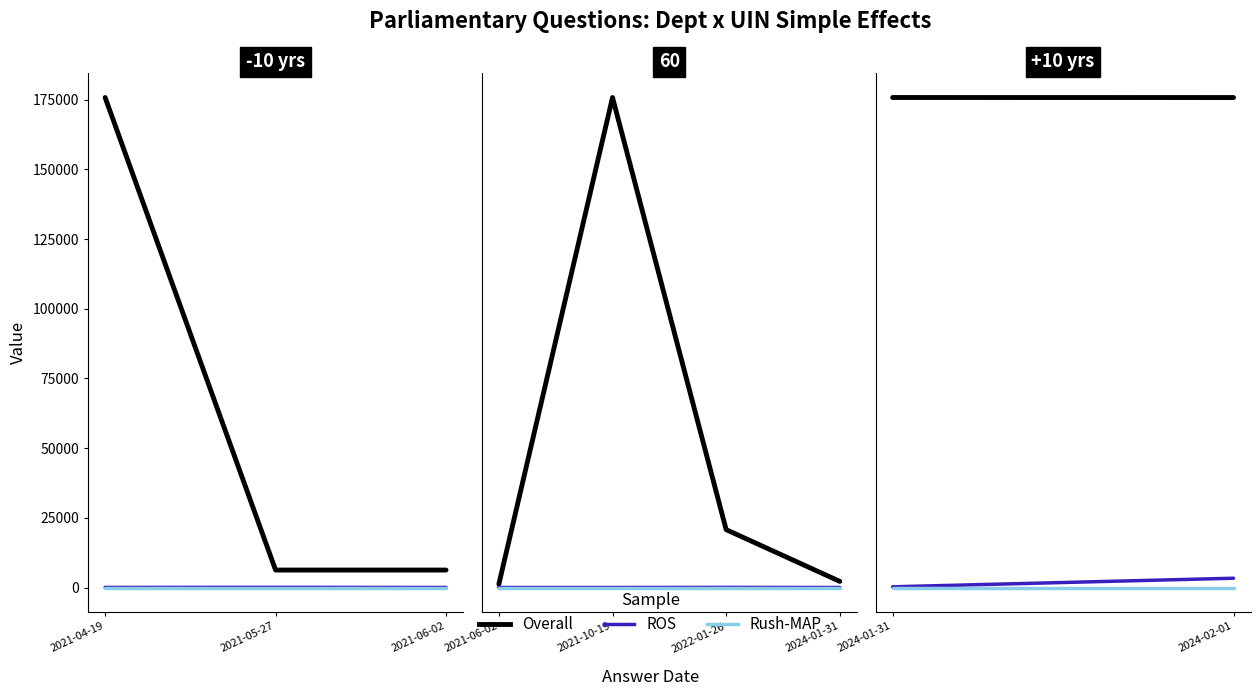

What is the smallest value displayed?

1